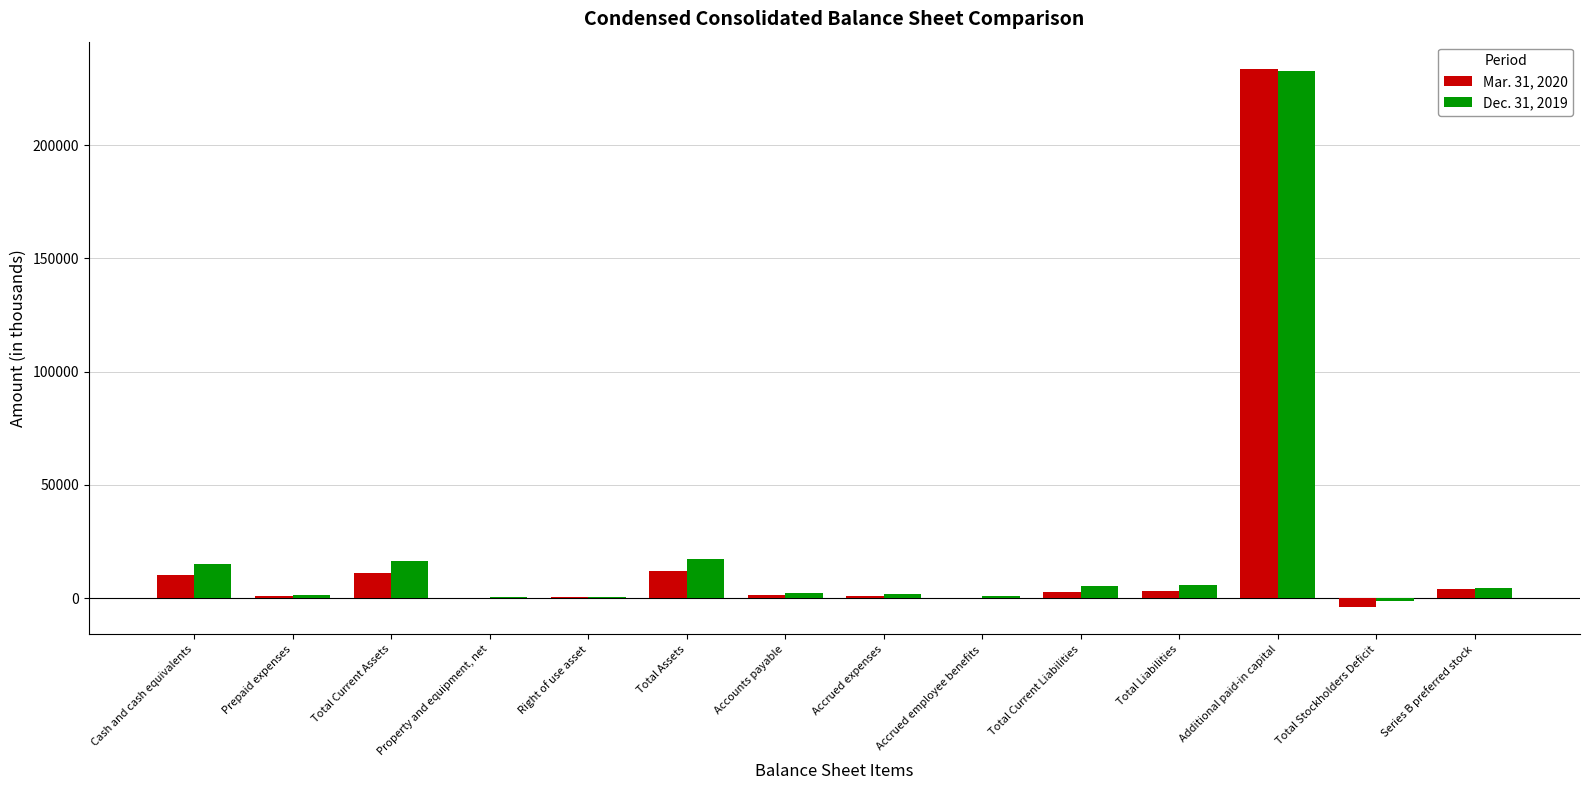

How many groups of bars are there?

14